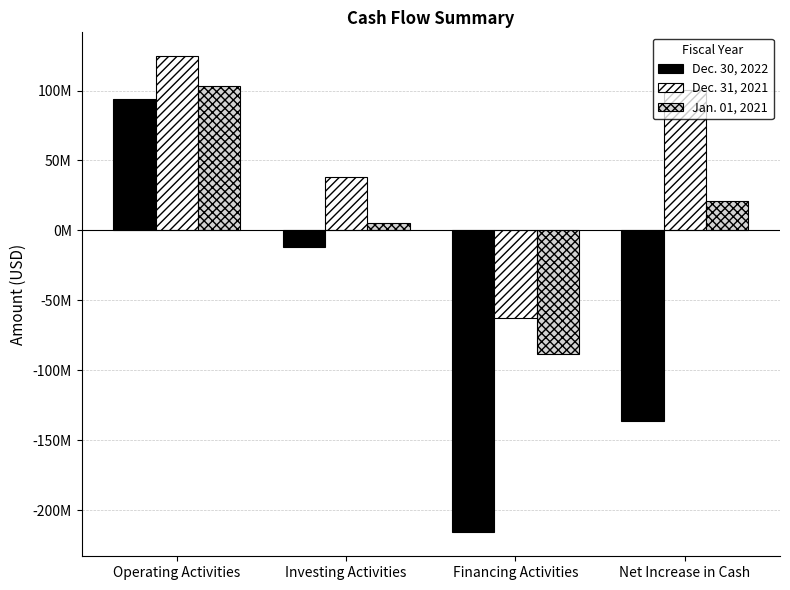

Are the bars horizontal?

No